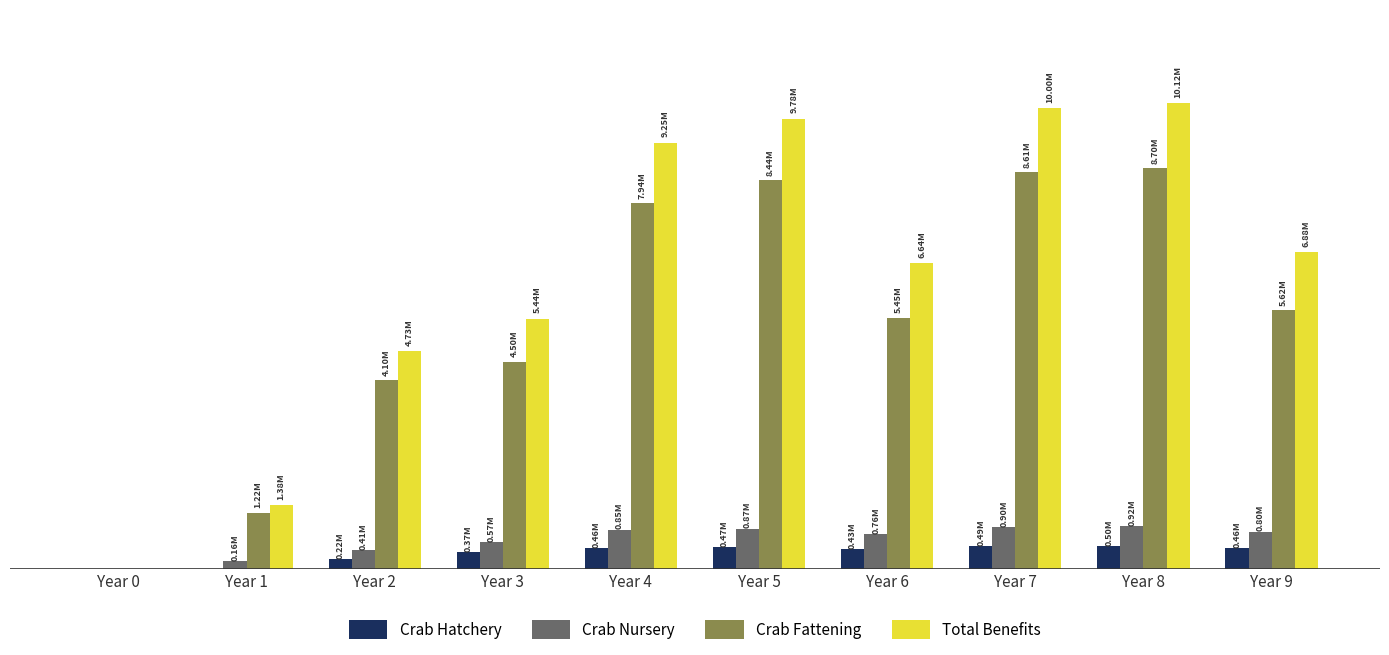

Are the bars grouped side by side (vs. stacked)?

Yes